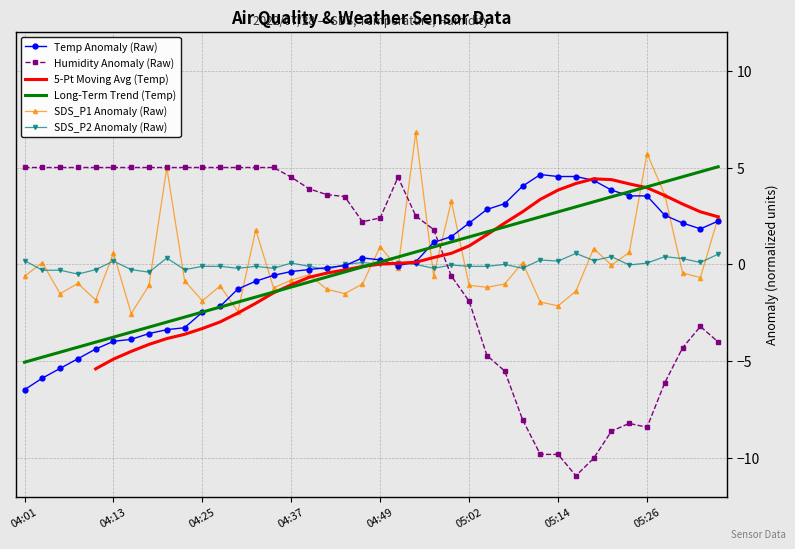

Where does the Long-Term Trend (Temp) series first go above 0?

04:49